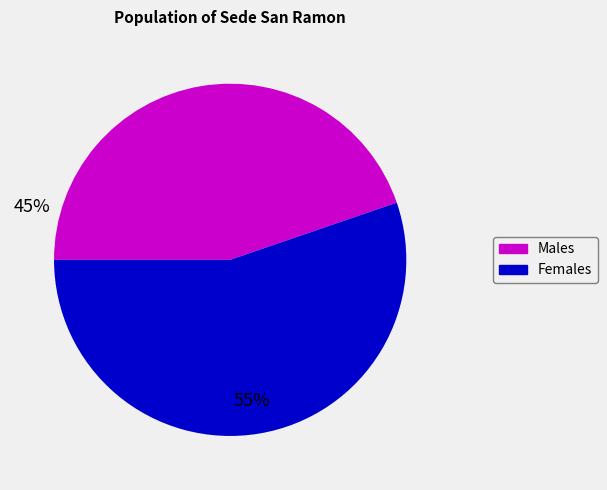

How many slices are in this pie chart?

2